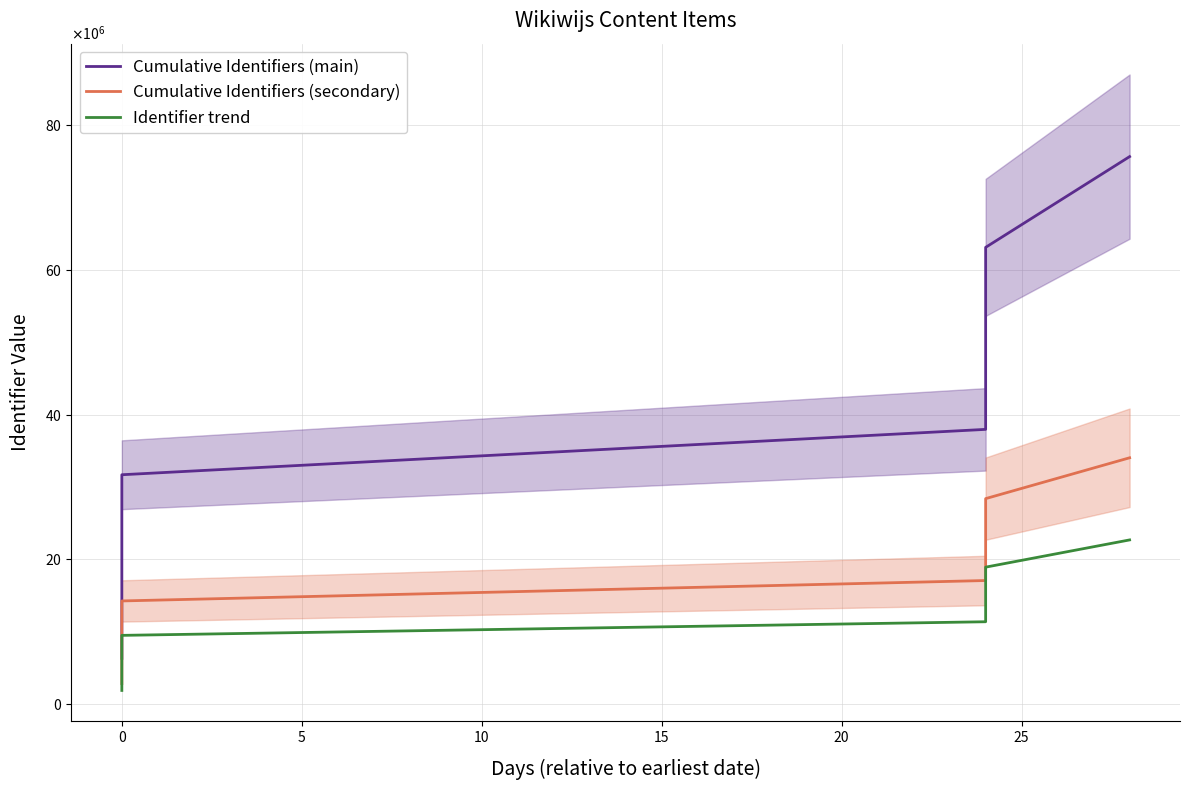

What are all the series names shown in the legend?

Cumulative Identifiers (main), Cumulative Identifiers (secondary), Identifier trend